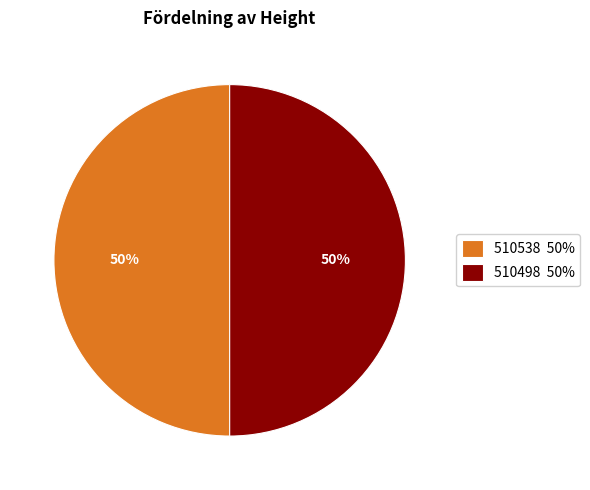

The 510498 slice represents 60% of the pie. True or false?

False